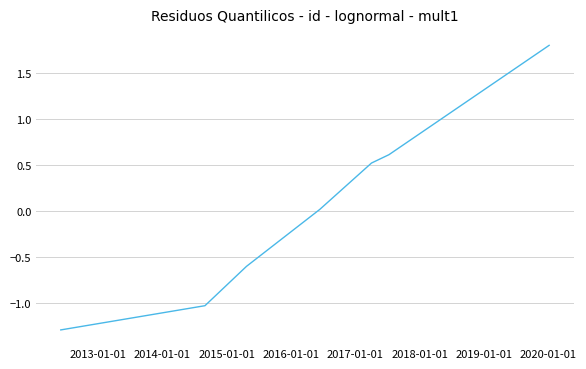

True or false: there are more than 2 points higher than both neighbors.

False